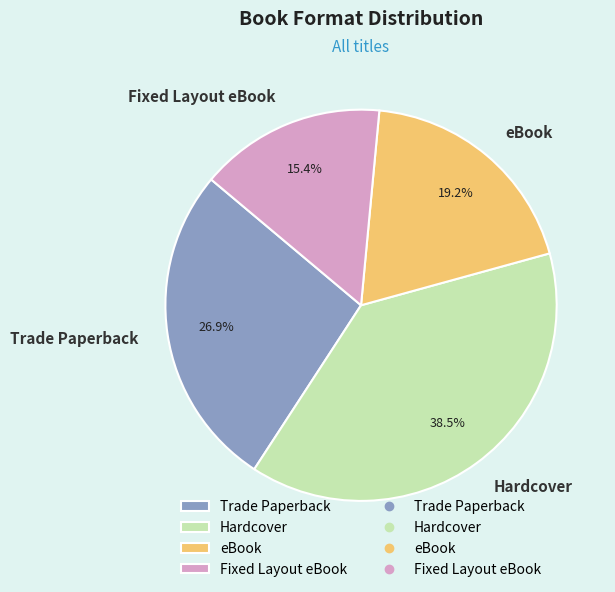

Rank the categories by value from lowest to highest.

Fixed Layout eBook, eBook, Trade Paperback, Hardcover